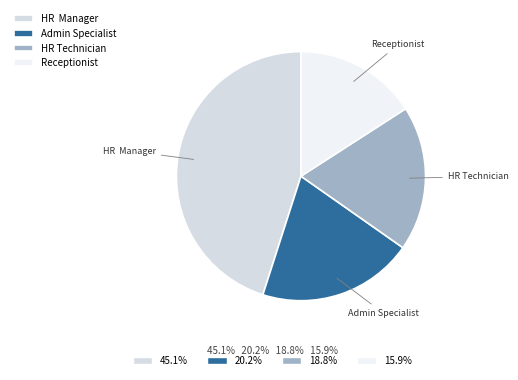

Is there any slice that represents more than half of the pie?

No